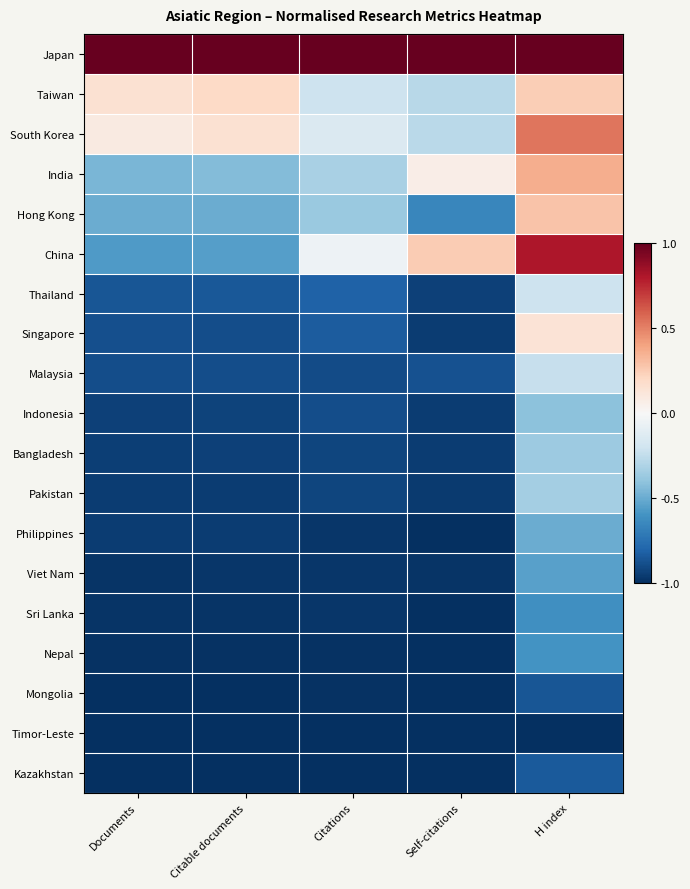

At Citable documents, list the series in order from smallest to largest.

Mongolia, Timor-Leste, Kazakhstan, Nepal, Sri Lanka, Viet Nam, Pakistan, Philippines, Bangladesh, Indonesia, Malaysia, Singapore, Thailand, China, Hong Kong, India, South Korea, Taiwan, Japan